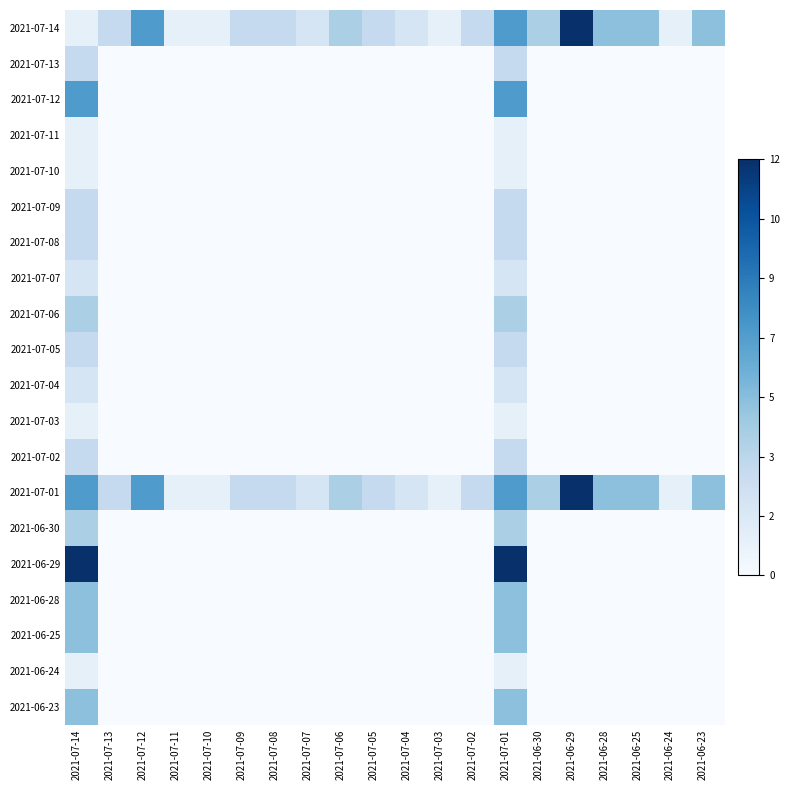

Which series has the largest total across all categories?

2021-07-01